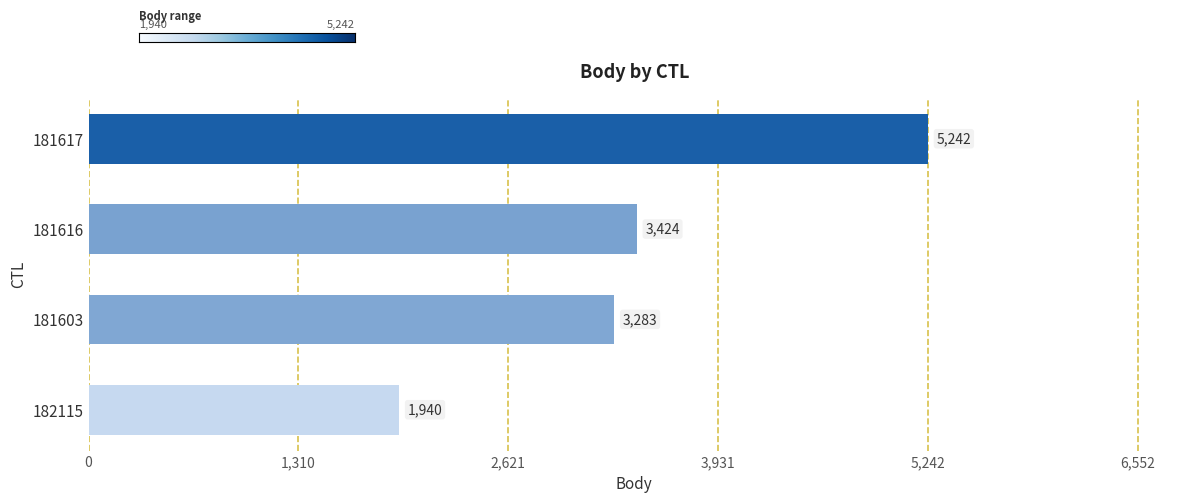

Is it true that the value at 181603 is 1025?

False